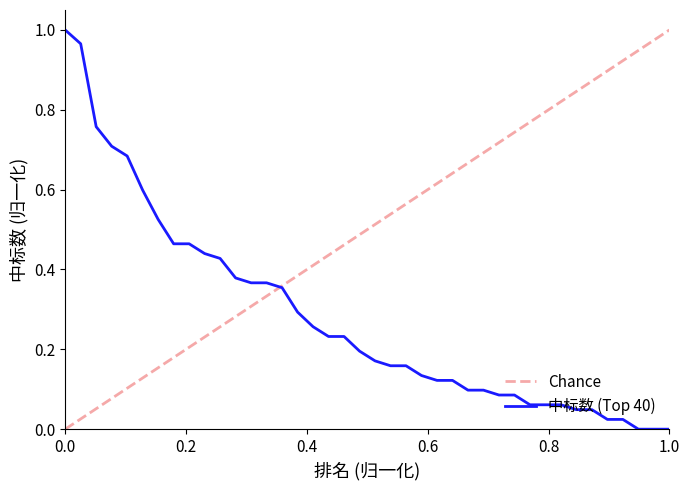

How many positive values are there?

37